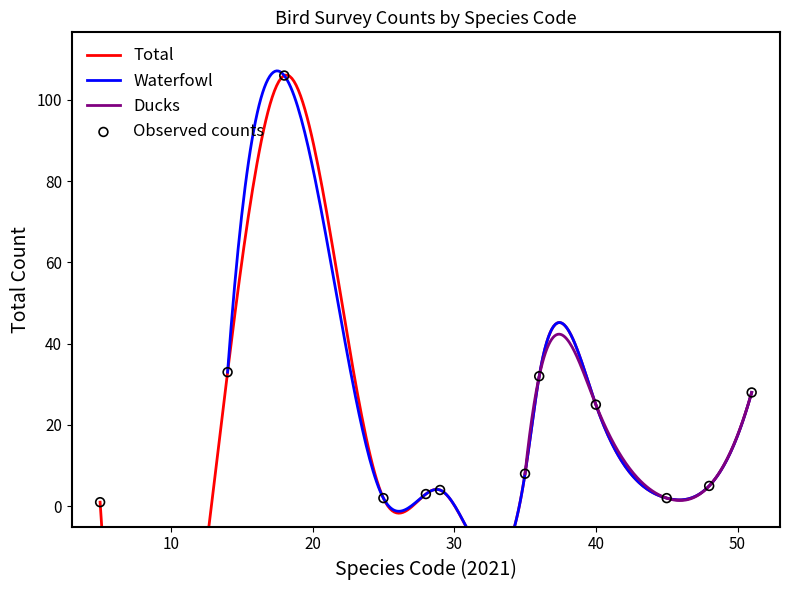

Which series contains the lowest Y value?

Waterfowl (Ducks/Geese/Swans)